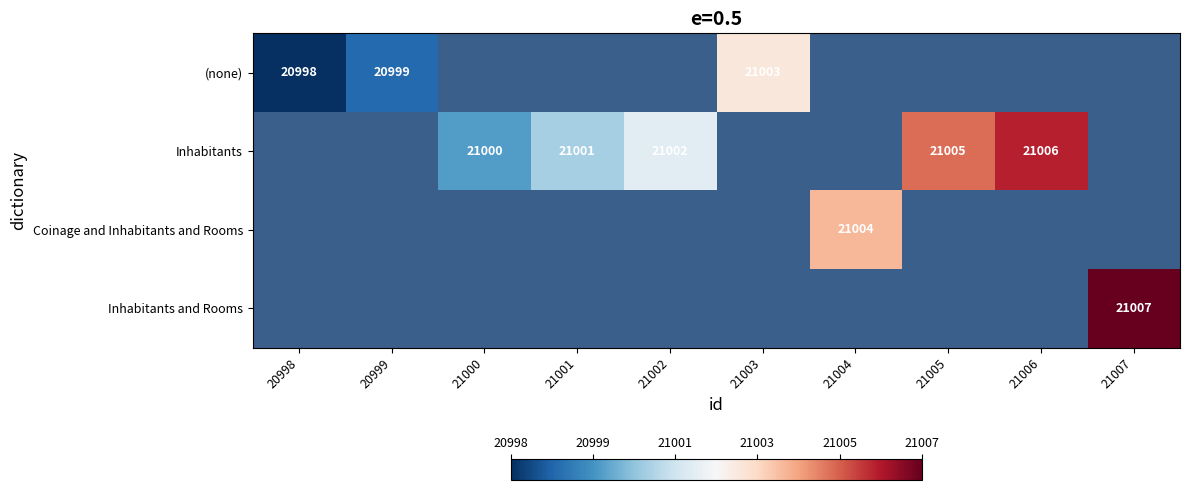

True or false: Inhabitants and Rooms has a value of 21007 at 21007.

True